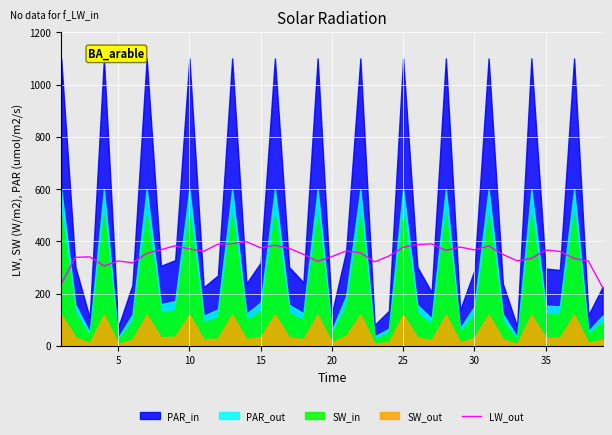

Is it true that LW_out equals 367.0 at 35?

True